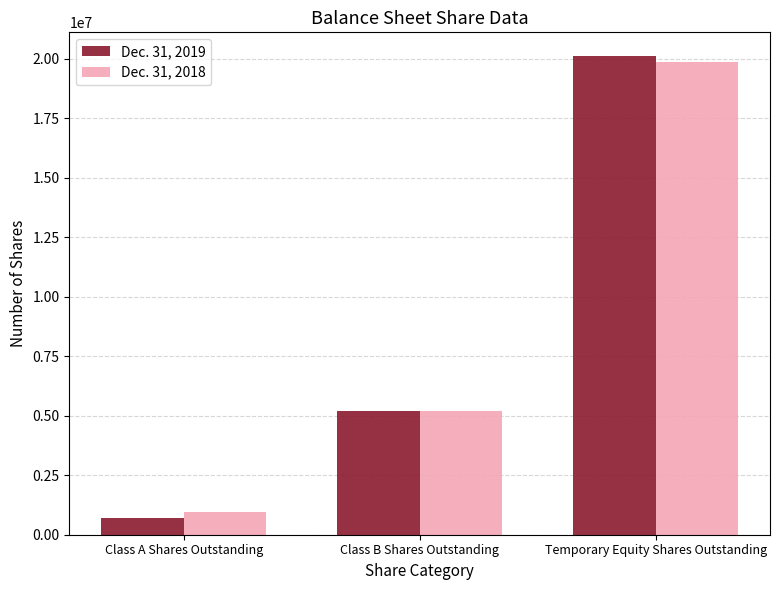

Reading left to right, list all the values displayed in this chart.

Dec. 31, 2019: 693177	5200000	20106823
Dec. 31, 2018: 951675	5200000	19848325